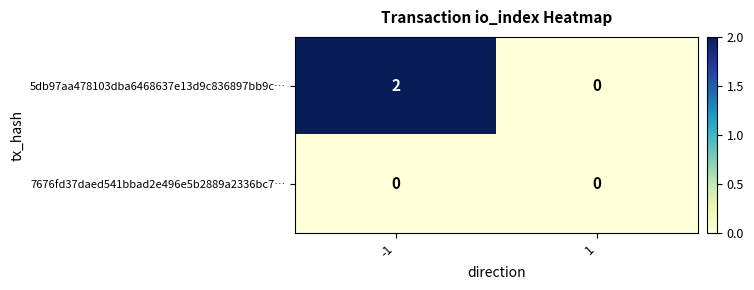

The value of 5db97aa478103dba6468637e13d9c836897bb9c… at 1 is 0. True or false?

True